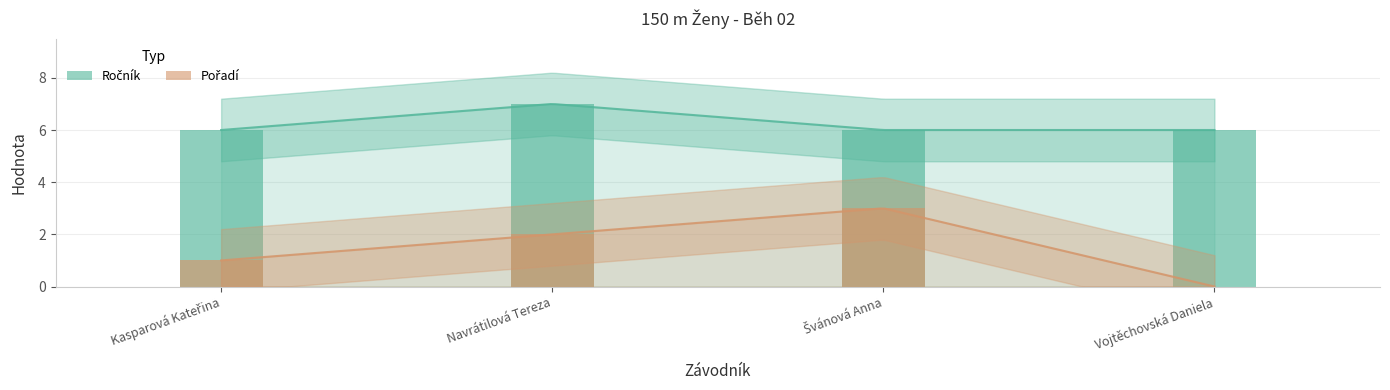

At which label does Ročník reach its minimum?

Kasparová Kateřina